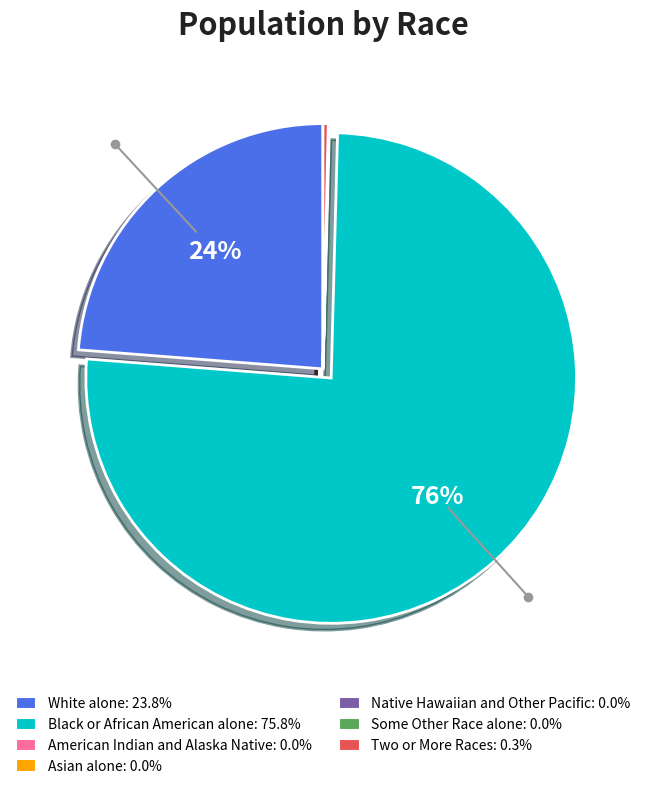

To the nearest percent, what is the difference between the largest and smallest slice percentages?

76%